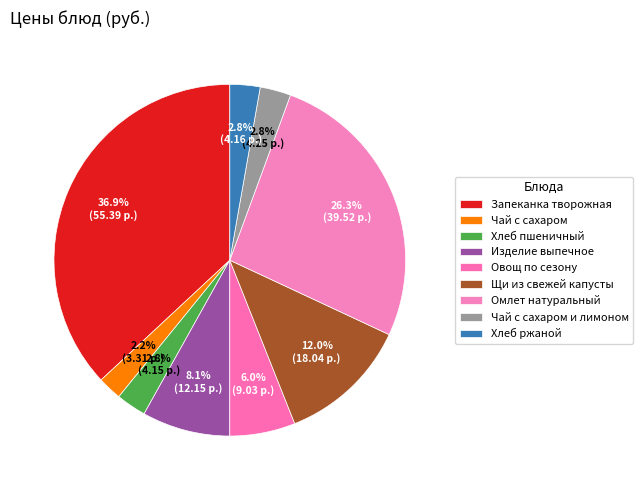

Which category has the smallest portion of the pie?

Чай с сахаром